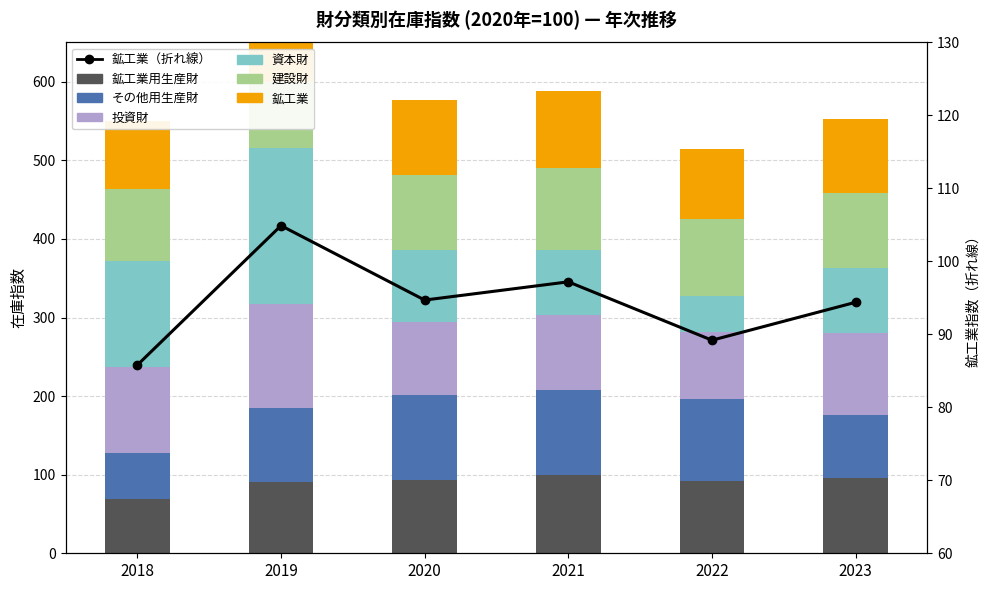

Reading left to right, extract all data points from this chart.

鉱工業: 2018=85.8	2019=104.9	2020=94.7	2021=97.2	2022=89.2	2023=94.4
建設財: 2018=92.2	2019=84.5	2020=95.9	2021=104.6	2022=97.9	2023=95.9
資本財: 2018=134.6	2019=198.1	2020=91.2	2021=83.3	2022=45.6	2023=83.0
投資財: 2018=109.9	2019=132.0	2020=92.9	2021=95.1	2022=85.0	2023=104.2
その他用生産財: 2018=58.4	2019=94.1	2020=108.5	2021=108.5	2022=104.6	2023=80.4
鉱工業用生産財: 2018=69.0	2019=91.0	2020=93.3	2021=99.2	2022=91.7	2023=95.3